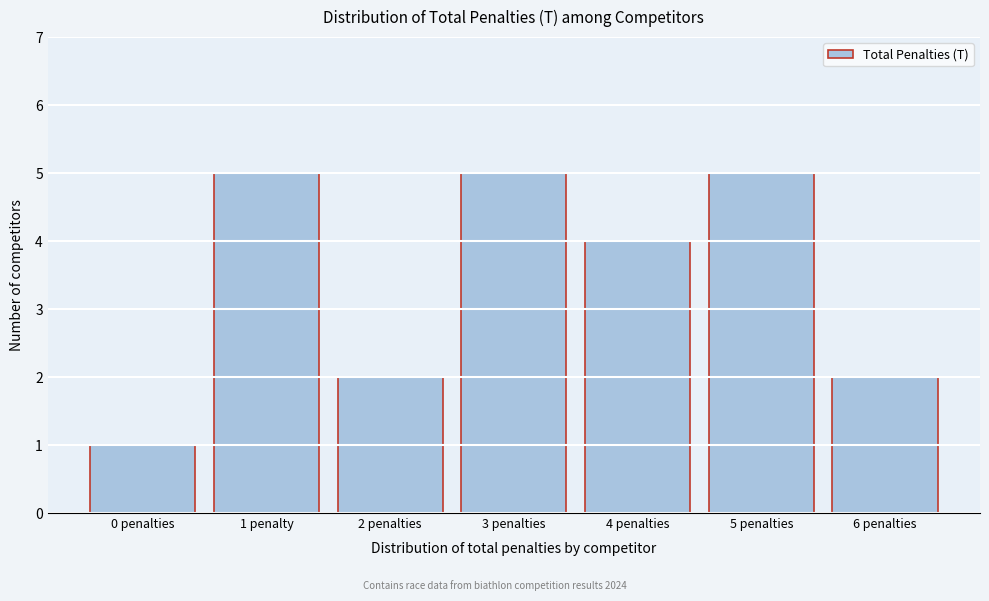

Reading left to right, list all the values displayed in this chart.

1	5	2	5	4	5	2